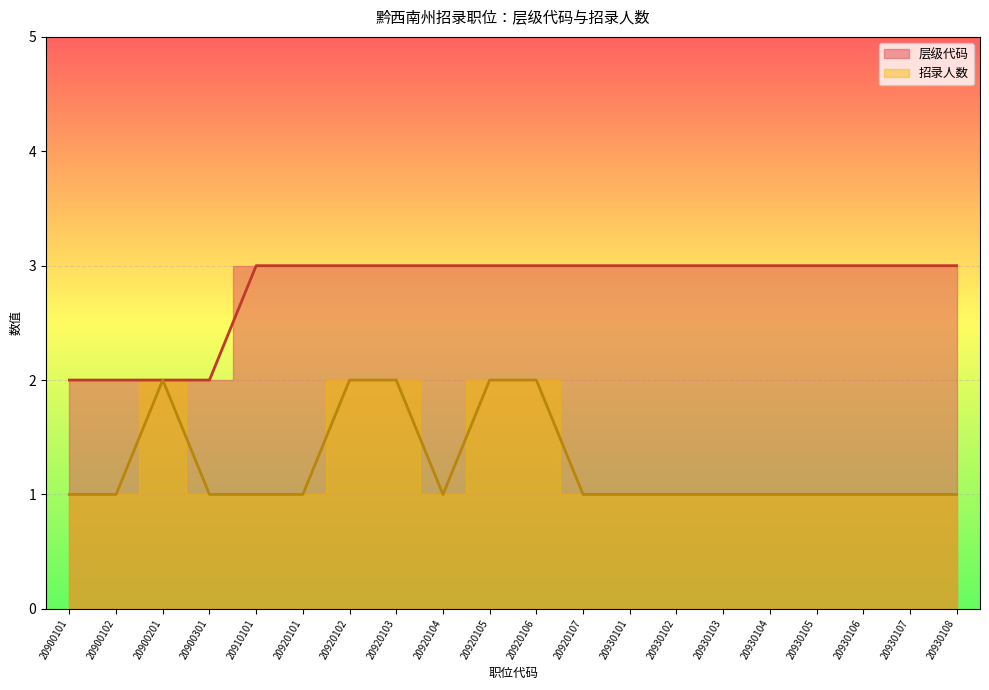

The value of 招录人数 at 20900201 is 2. True or false?

True